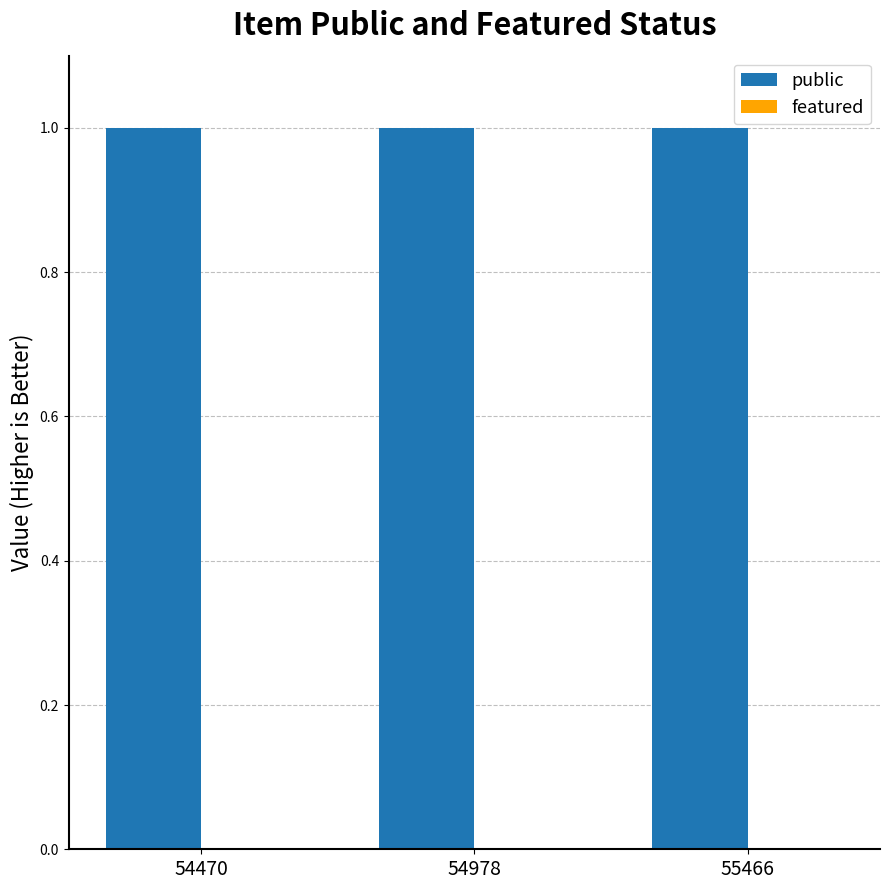

Is the value of featured at 54978 greater than the value of public at 54978?

No